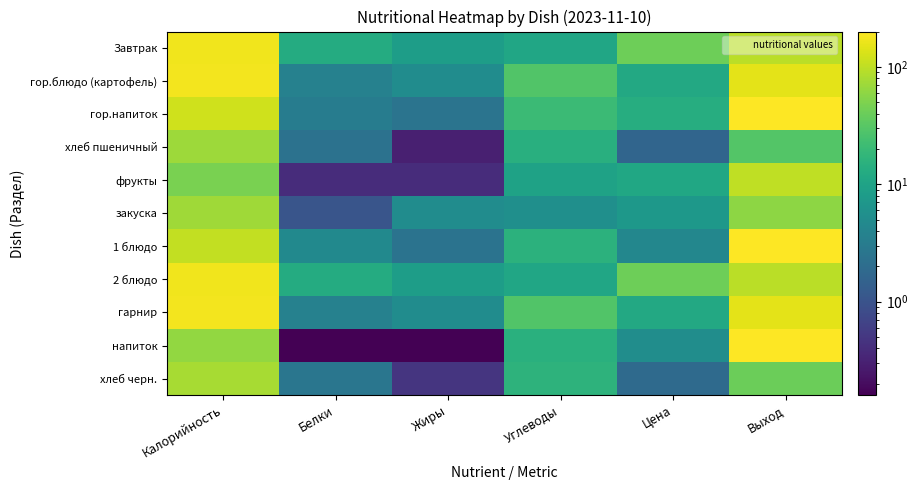

Rank the series at Белки from lowest to highest value.

напиток, фрукты, закуска, хлеб пшеничный, хлеб черн., гор.напиток, гор.блюдо (картофель), гарнир, 1 блюдо, Завтрак, 2 блюдо